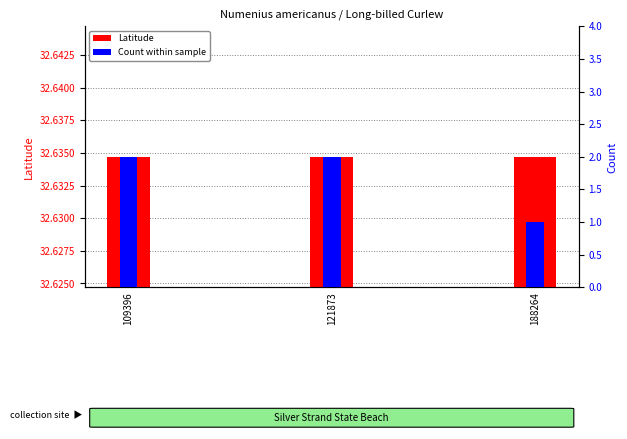

What is the value of the Count bar at the 3rd from the left?

1.0